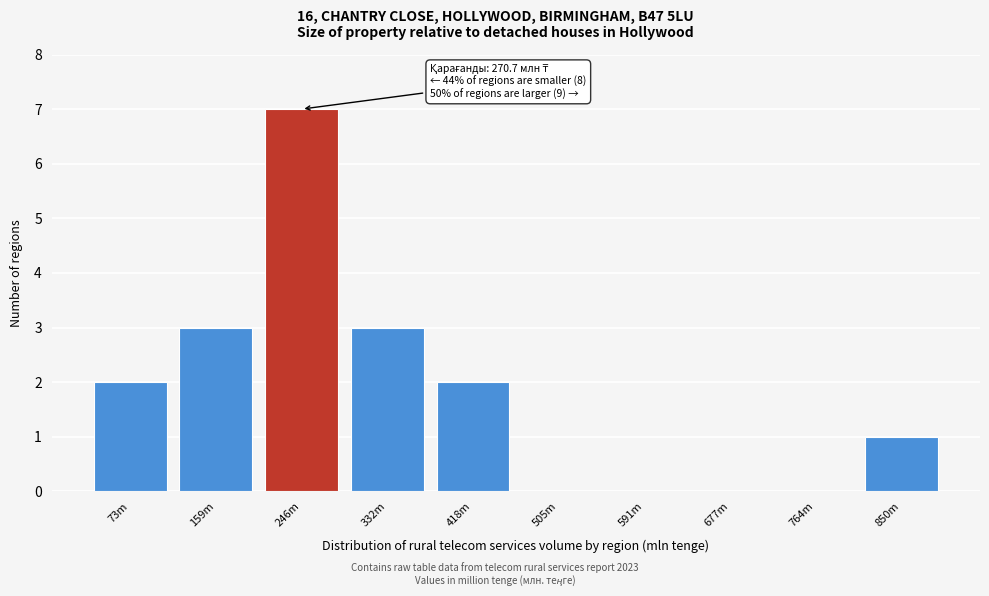

Reading left to right, list all the values displayed in this chart.

73m=2	159m=3	246m=7	332m=3	418m=2	505m=0	591m=0	677m=0	764m=0	850m=1